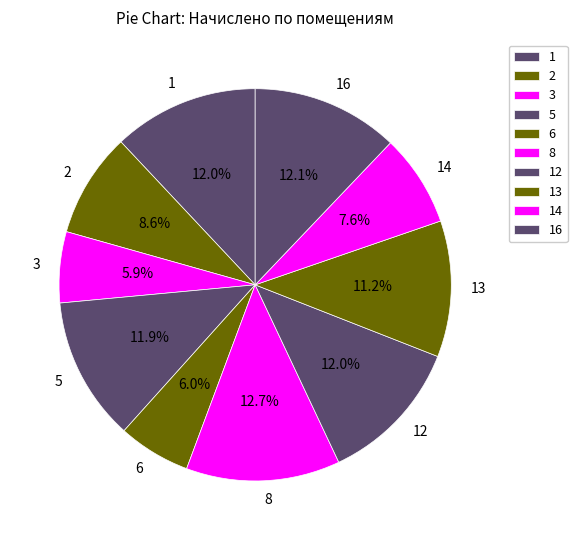

Count the number of slices in the pie.

10